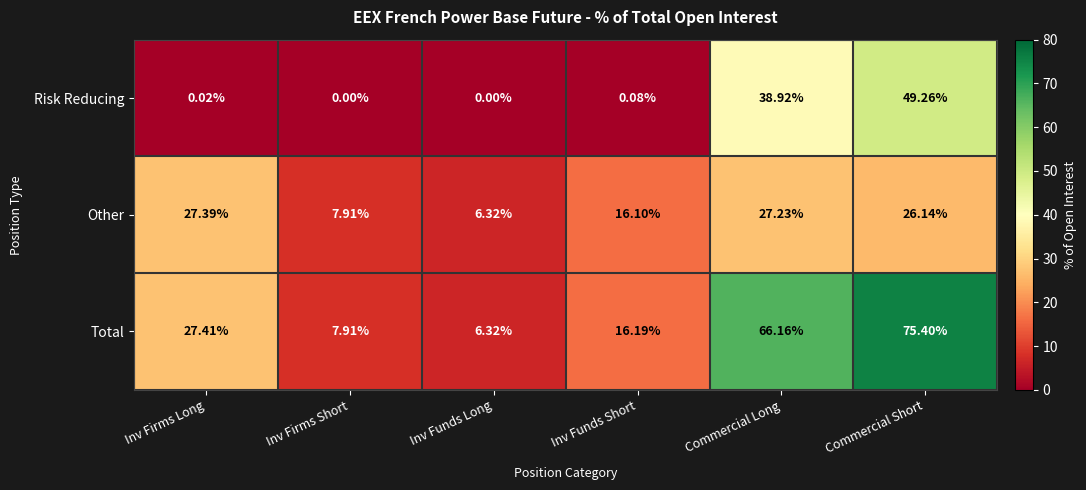

Which series has the largest total across all categories?

Total